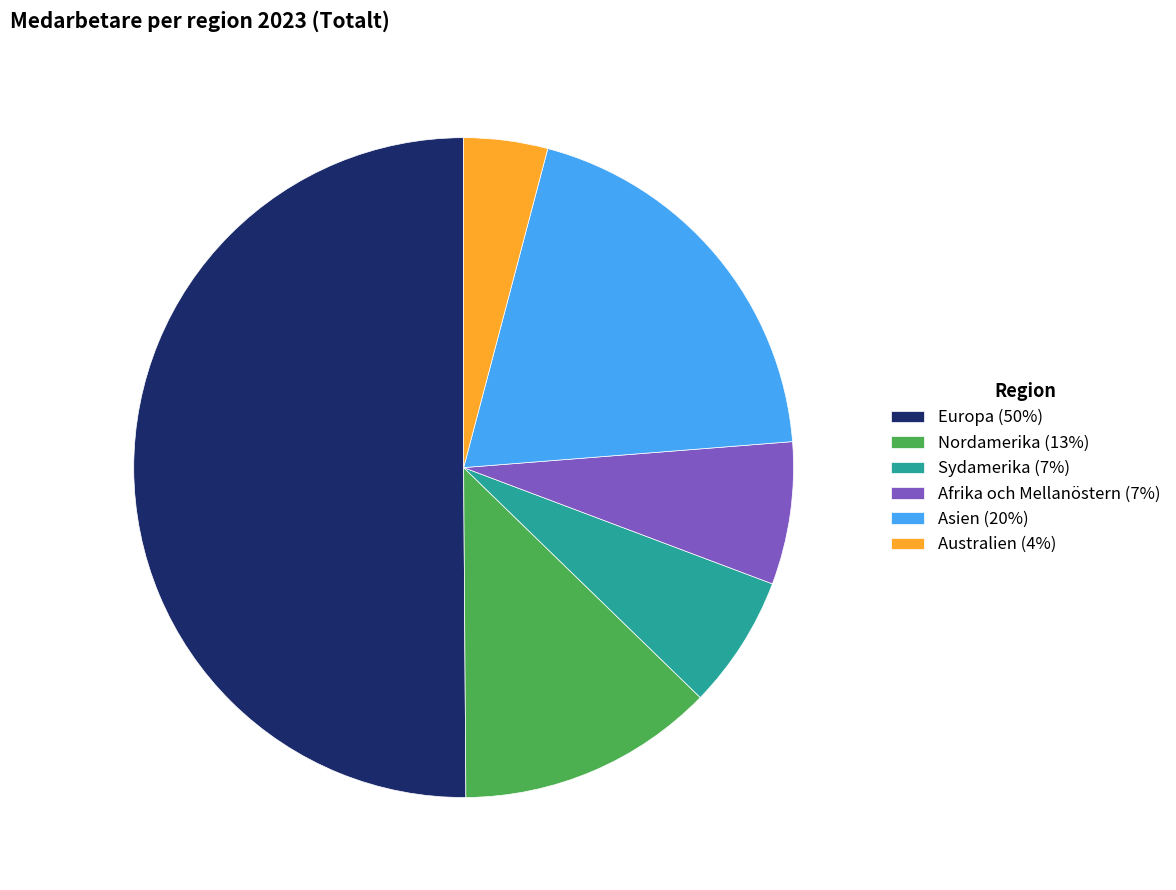

Combined, do Europa (50%) and Sydamerika (7%) account for over 50%?

Yes